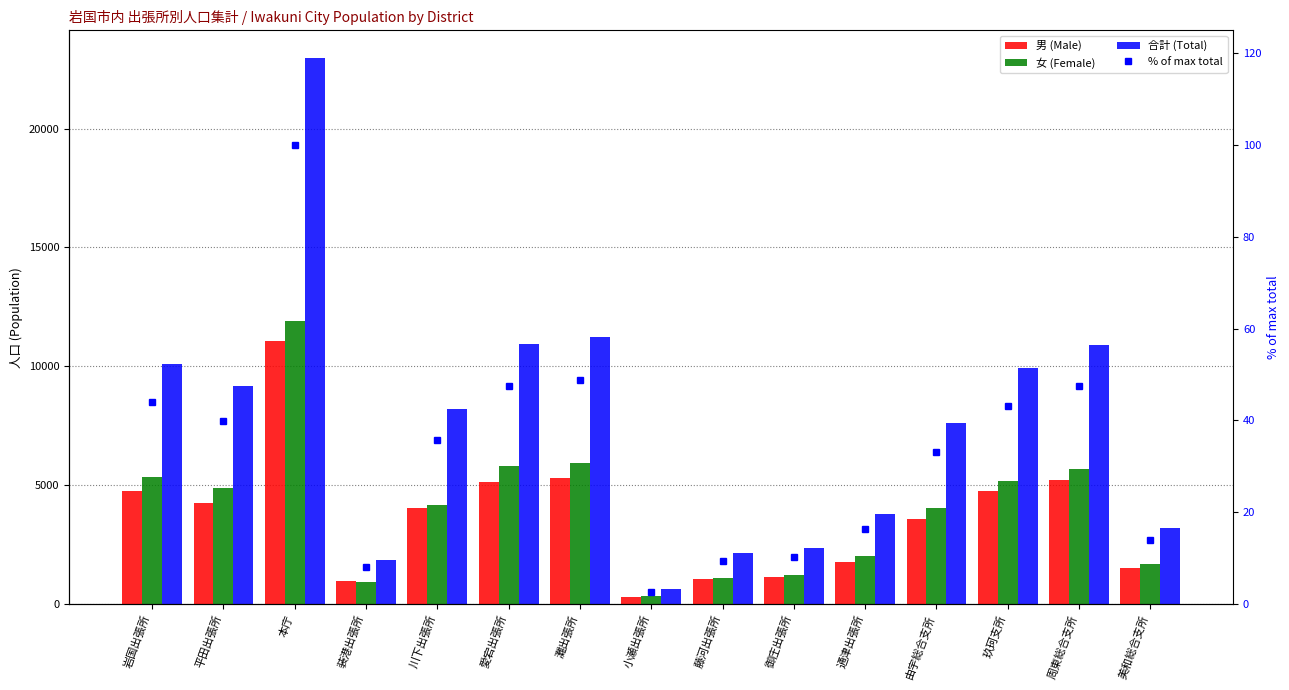

Reading left to right, list all the values displayed in this chart.

男 (Male): 岩国出張所=4741.0	平田出張所=4267.0	本庁=11081.0	装港出張所=946.0	川下出張所=4044.0	愛宕出張所=5129.0	灘出張所=5301.0	小瀬出張所=284.0	藤河出張所=1054.0	御庄出張所=1147.0	通津出張所=1768.0	由宇総合支所=3581.0	玖珂支所=4754.0	周東総合支所=5213.0	美和総合支所=1512.0
女 (Female): 岩国出張所=5349.0	平田出張所=4898.0	本庁=11908.0	装港出張所=921.0	川下出張所=4169.0	愛宕出張所=5789.0	灘出張所=5915.0	小瀬出張所=336.0	藤河出張所=1084.0	御庄出張所=1222.0	通津出張所=2006.0	由宇総合支所=4038.0	玖珂支所=5188.0	周東総合支所=5680.0	美和総合支所=1676.0
合計 (Total): 岩国出張所=10090.0	平田出張所=9165.0	本庁=22989.0	装港出張所=1867.0	川下出張所=8213.0	愛宕出張所=10918.0	灘出張所=11216.0	小瀬出張所=620.0	藤河出張所=2138.0	御庄出張所=2369.0	通津出張所=3774.0	由宇総合支所=7619.0	玖珂支所=9942.0	周東総合支所=10893.0	美和総合支所=3188.0
% of max total: 岩国出張所=43.9	平田出張所=39.9	本庁=100.0	装港出張所=8.1	川下出張所=35.7	愛宕出張所=47.5	灘出張所=48.8	小瀬出張所=2.7	藤河出張所=9.3	御庄出張所=10.3	通津出張所=16.4	由宇総合支所=33.1	玖珂支所=43.2	周東総合支所=47.4	美和総合支所=13.9